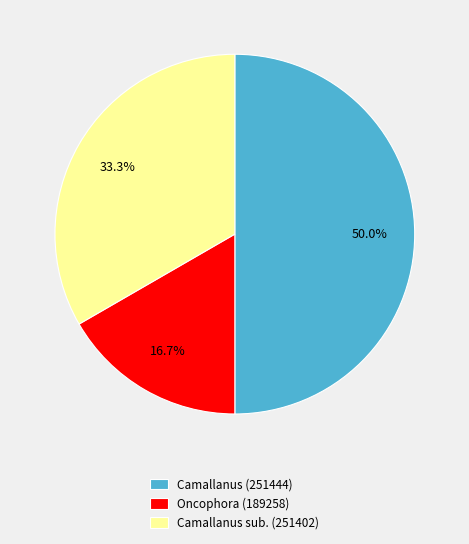

Count the number of slices in the pie.

3